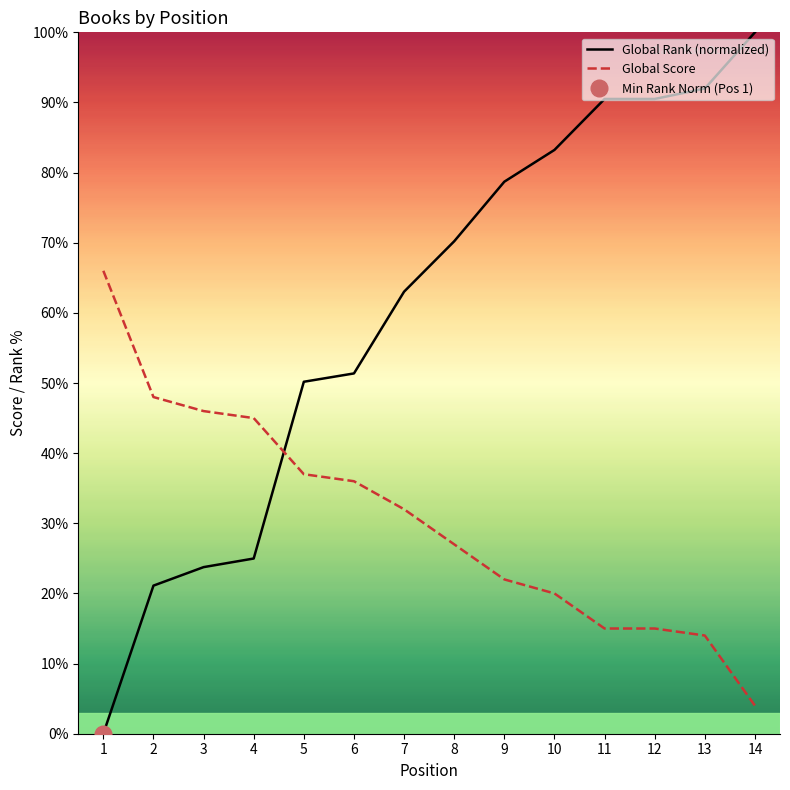

Is this an area chart (filled region under the line)?

No